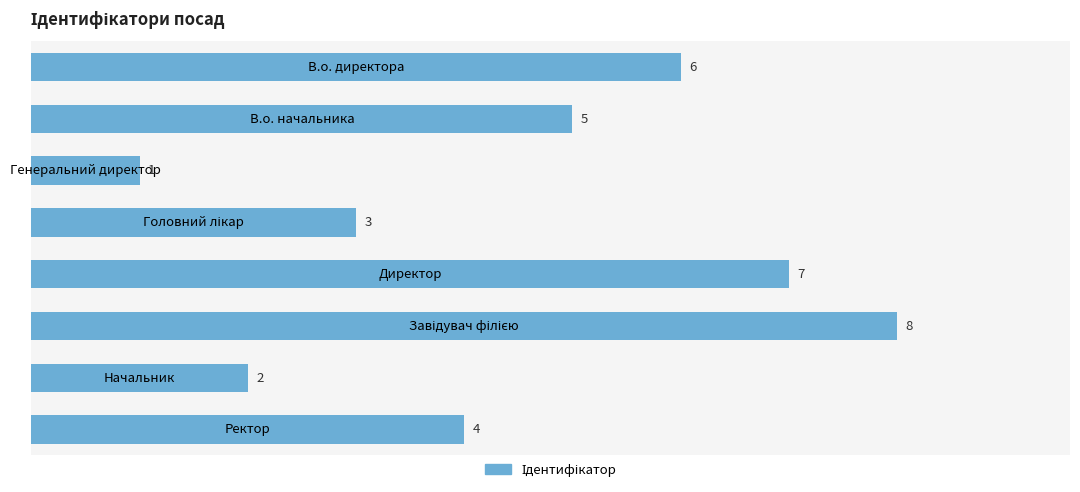

What is the maximum value shown in the chart?

8